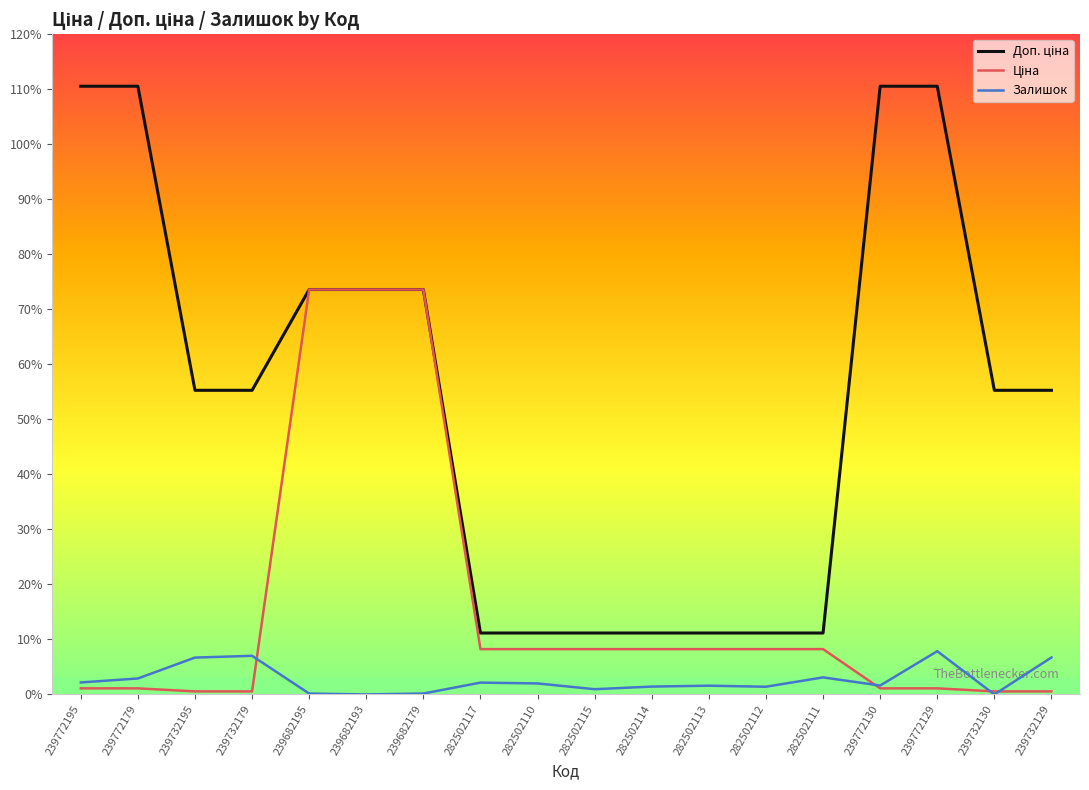

What is the difference between the highest and lowest values at 239682179?

7343.2